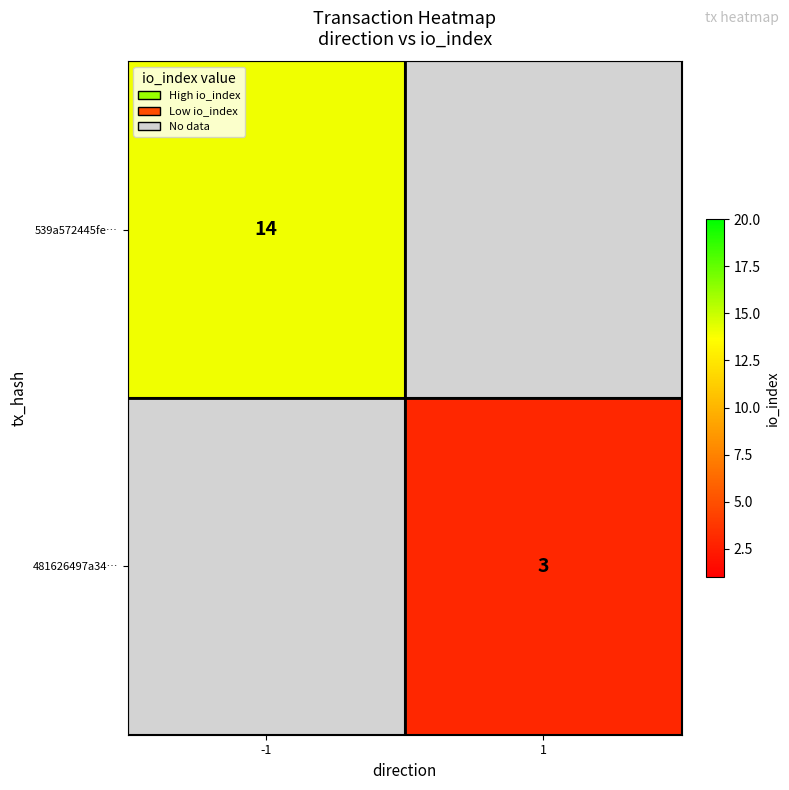

True or false: 539a572445fe… has a value of 5 at -1.

False